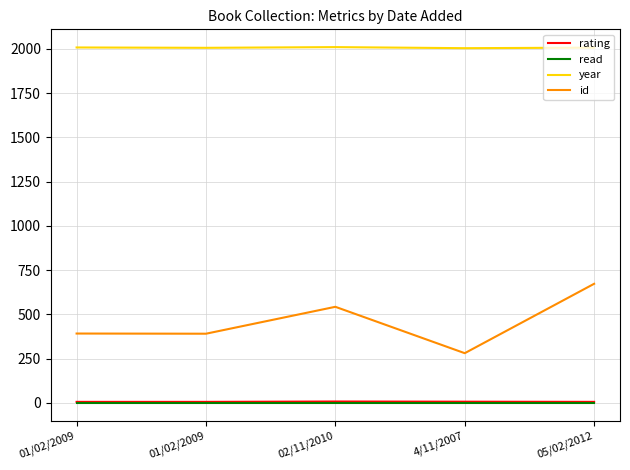

True or false: id and read cross at least once.

False